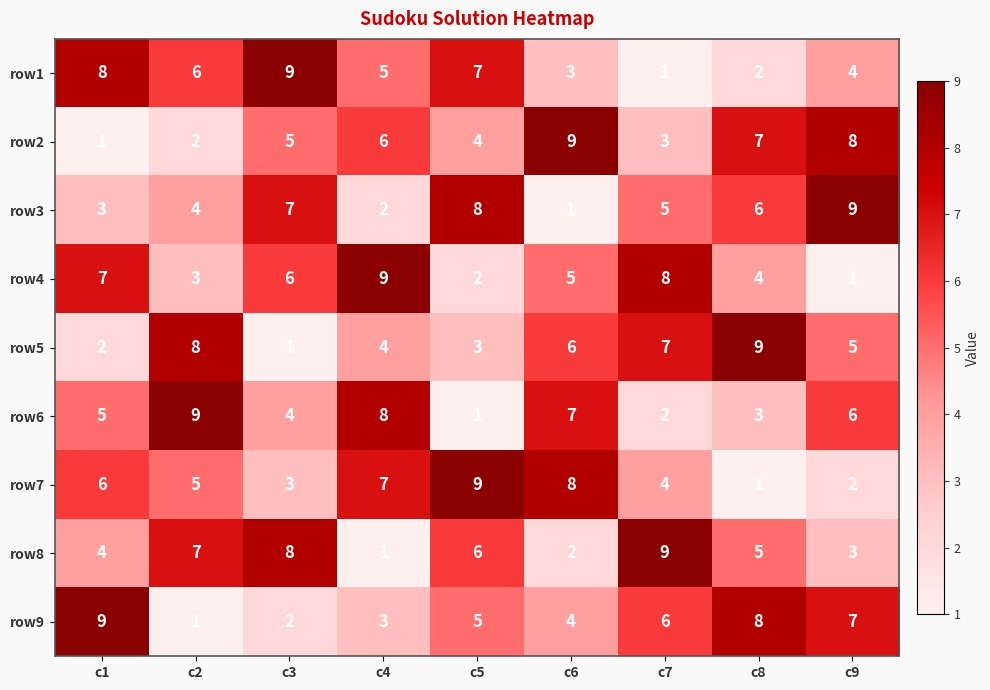

Rank the series at c2 from lowest to highest value.

row9, row2, row4, row3, row7, row1, row8, row5, row6